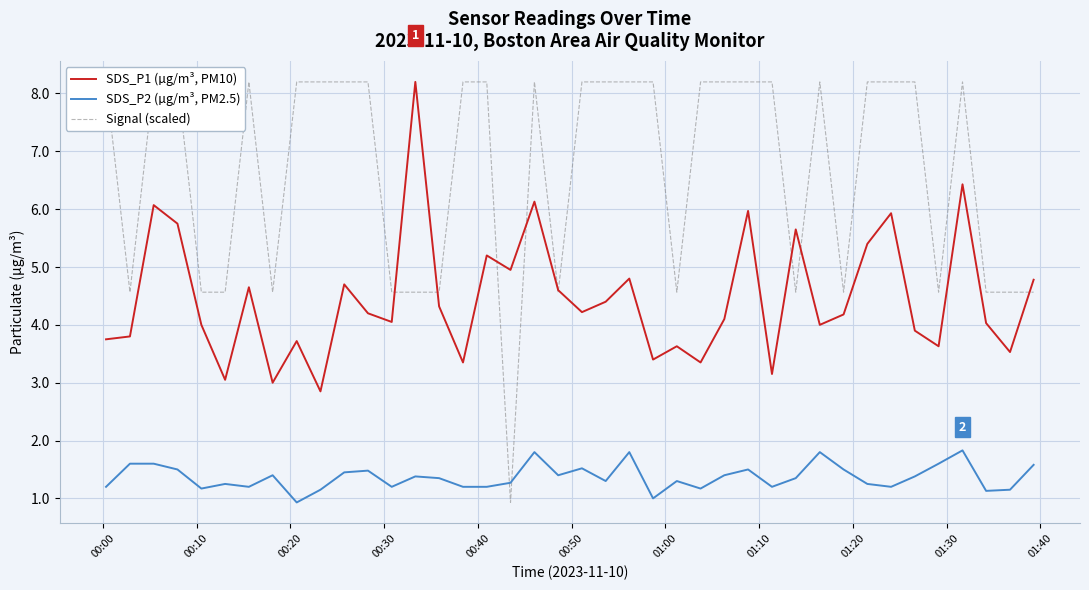

Reading left to right, what are all the values shown in this chart?

SDS_P1 (µg/m³, PM10): 3.8	3.8	6.1	5.8	4.0	3.0	4.7	3.0	3.7	2.9	4.7	4.2	4.0	8.2	4.3	3.4	5.2	5.0	6.1	4.6	4.2	4.4	4.8	3.4	3.6	3.4	4.1	6.0	3.1	5.7	4.0	4.2	5.4	5.9	3.9	3.6	6.4	4.0	3.5	4.8
SDS_P2 (µg/m³, PM2.5): 1.2	1.6	1.6	1.5	1.2	1.2	1.2	1.4	0.9	1.1	1.4	1.5	1.2	1.4	1.4	1.2	1.2	1.3	1.8	1.4	1.5	1.3	1.8	1.0	1.3	1.2	1.4	1.5	1.2	1.4	1.8	1.5	1.2	1.2	1.4	1.6	1.8	1.1	1.1	1.6
Signal (scaled): 8.2	4.6	8.2	8.2	4.6	4.6	8.2	4.6	8.2	8.2	8.2	8.2	4.6	4.6	4.6	8.2	8.2	0.9	8.2	4.6	8.2	8.2	8.2	8.2	4.6	8.2	8.2	8.2	8.2	4.6	8.2	4.6	8.2	8.2	8.2	4.6	8.2	4.6	4.6	4.6